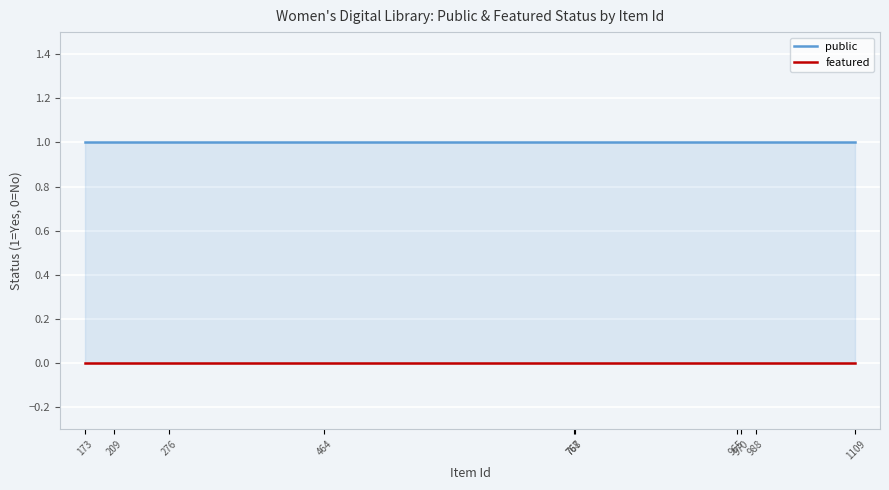

What is the sum of all public values?

10